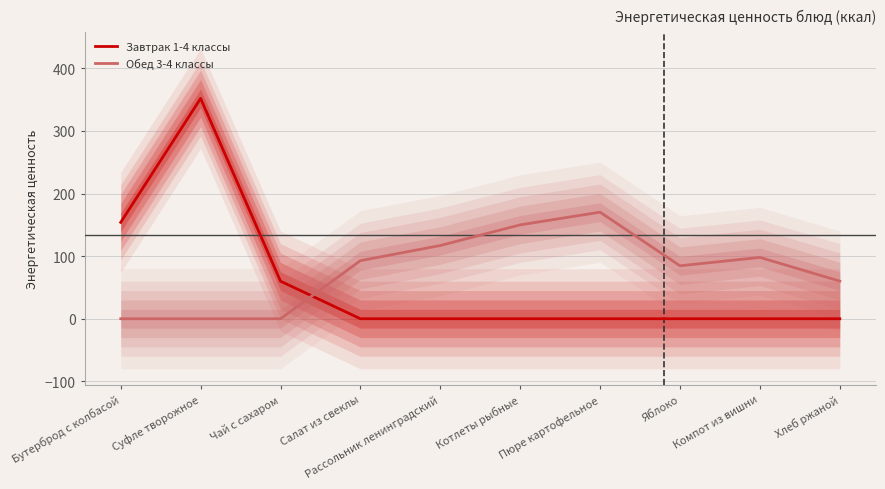

At how many categories does at least one series exceed 328?

1